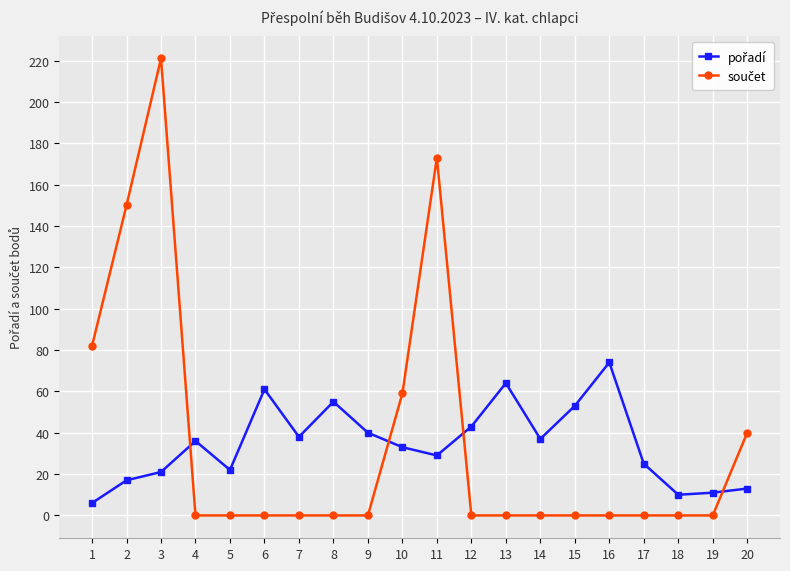

What is the greatest value displayed?

221